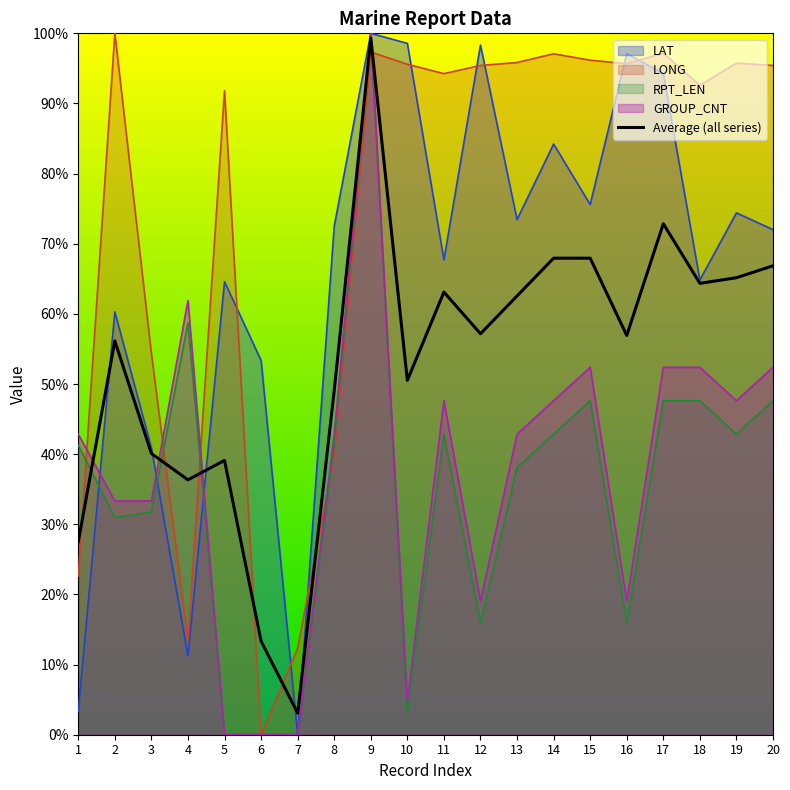

What is the difference between the values at 14 and 8?

18.9